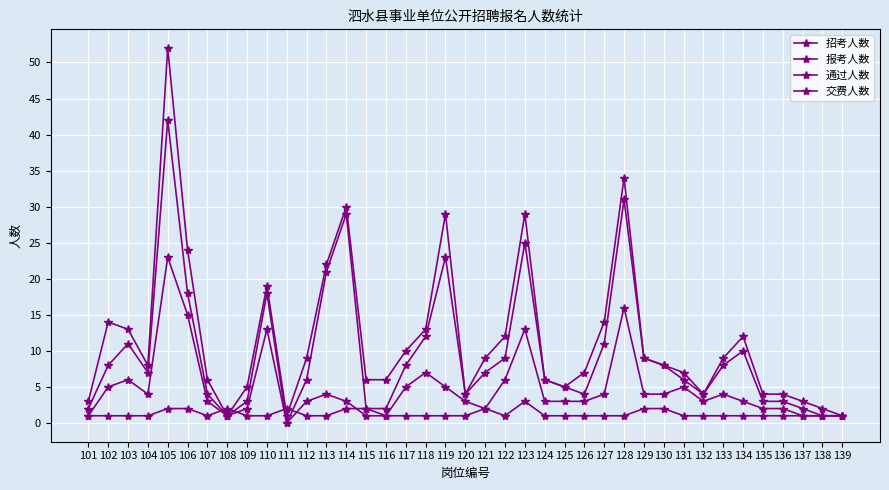

In 招考人数, how many points are higher than both neighbors (excluding endpoints)?

4